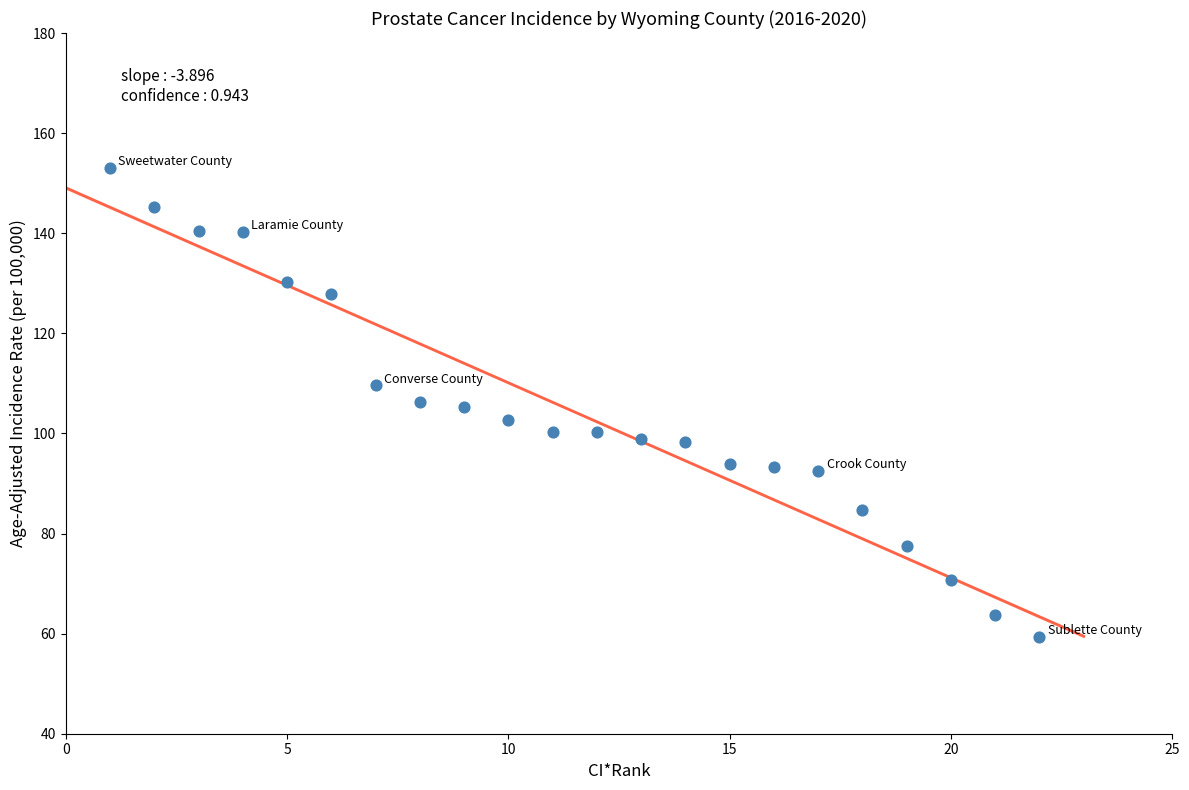

What is the range of X values (max minus min)?

21.0